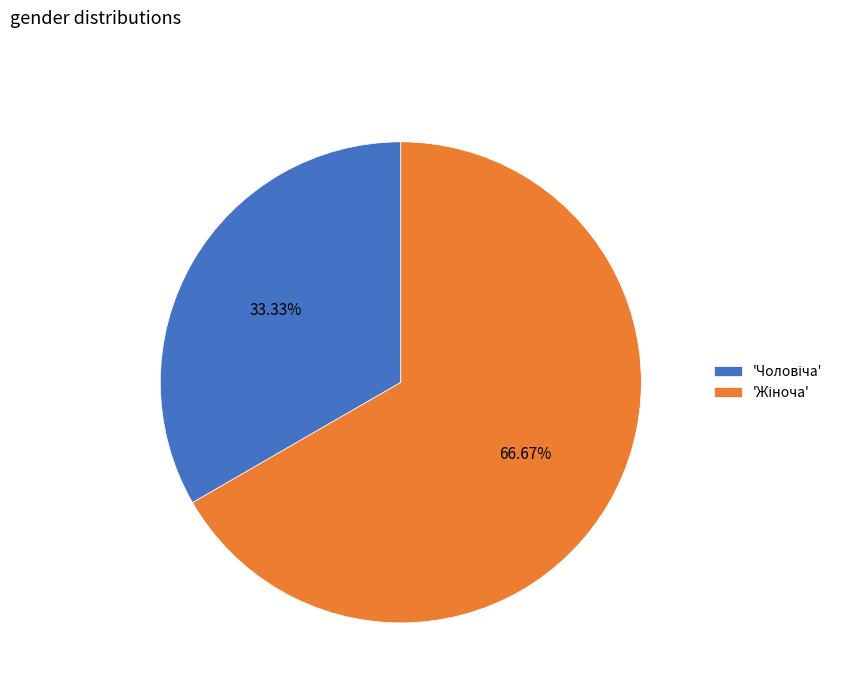

Is there any slice that represents more than half of the pie?

Yes